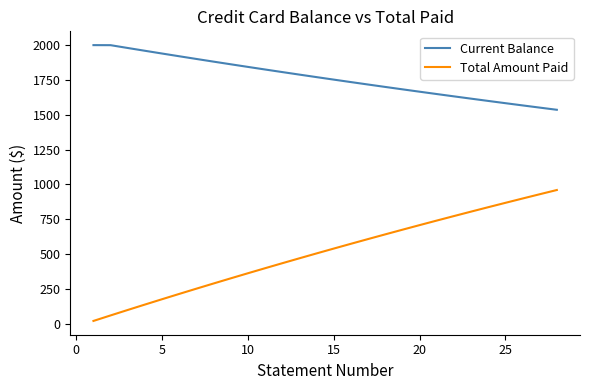

Which series has the largest total across all categories?

Current Balance